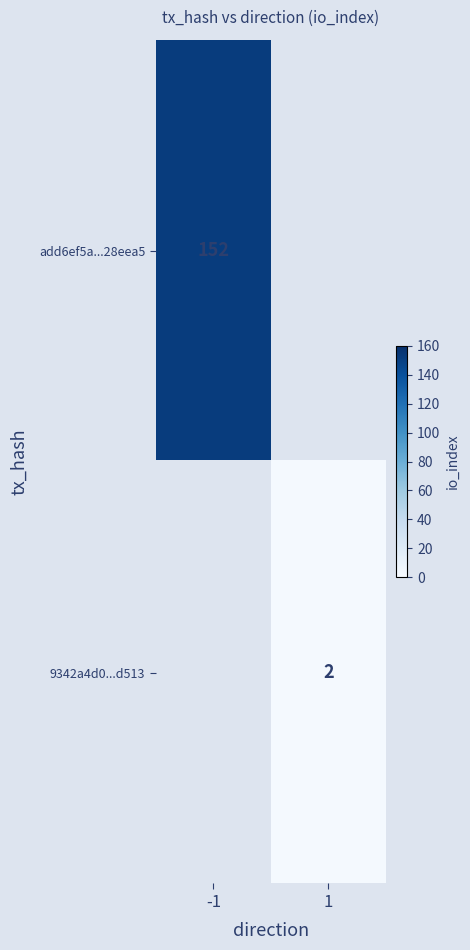

The add6ef5a...28eea5 series shows 236 at -1. True or false?

False